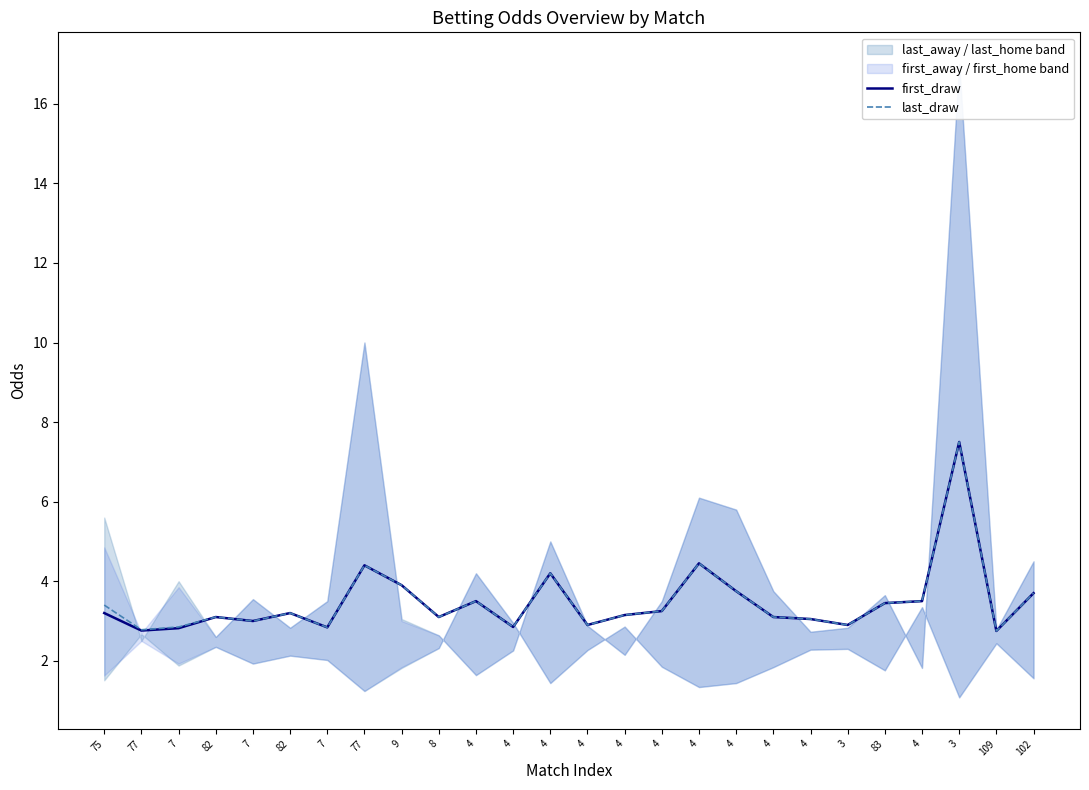

How many data points in first_draw are above 3?

18